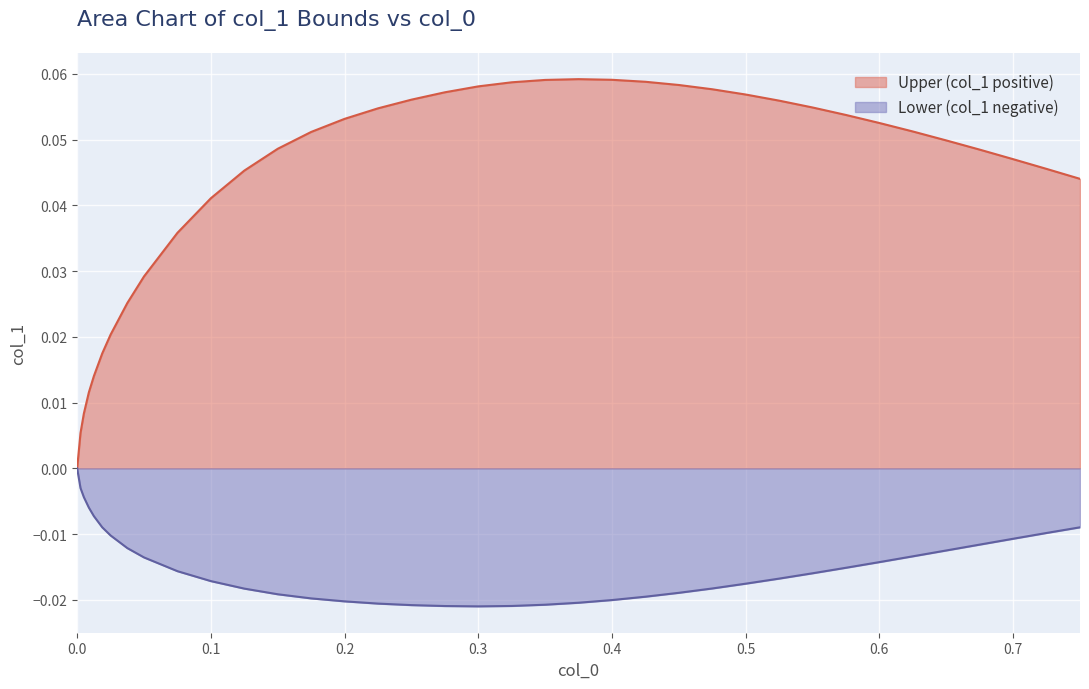

True or false: Lower (col_1 negative) has more than 0 points higher than both neighbors.

False